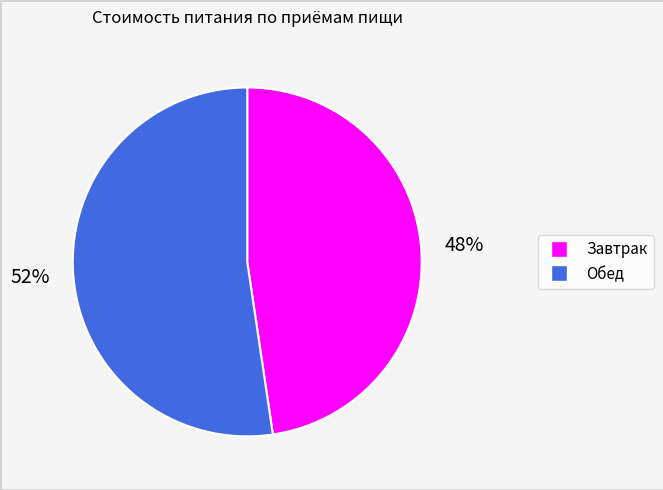

To the nearest percent, what is the average slice percentage?

50%